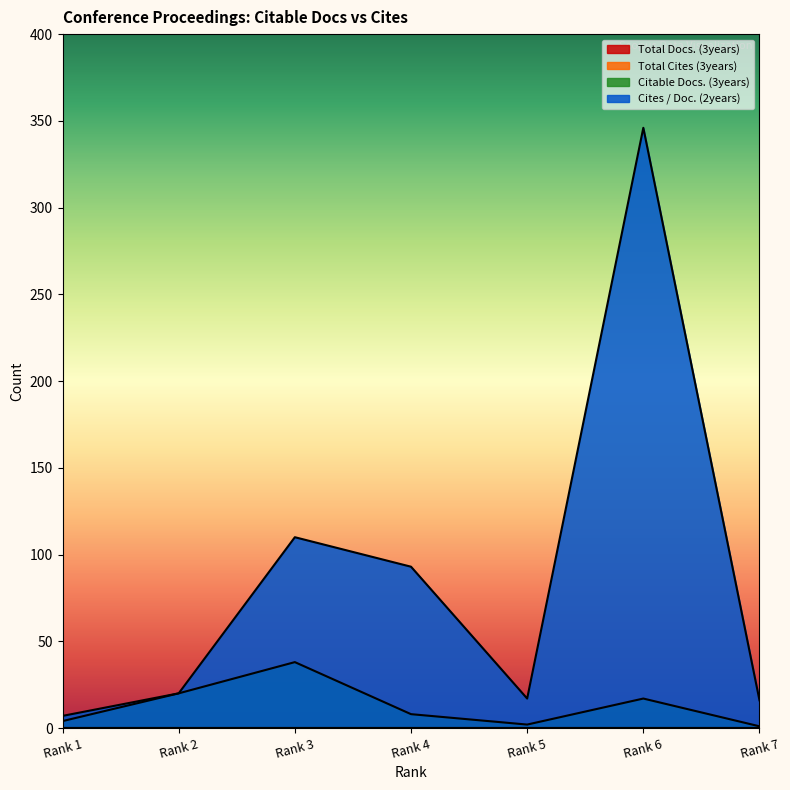

Where does the Cites / Doc. (2years) series first go above 20?

Rank 3